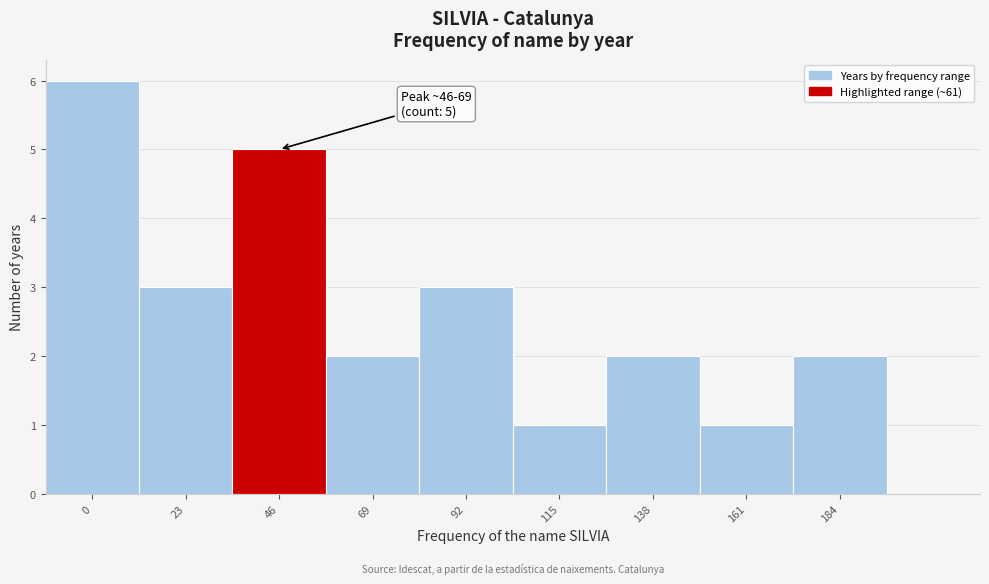

Reading left to right, extract all data points from this chart.

0=6	23=3	46=5	69=2	92=3	115=1	138=2	161=1	184=2